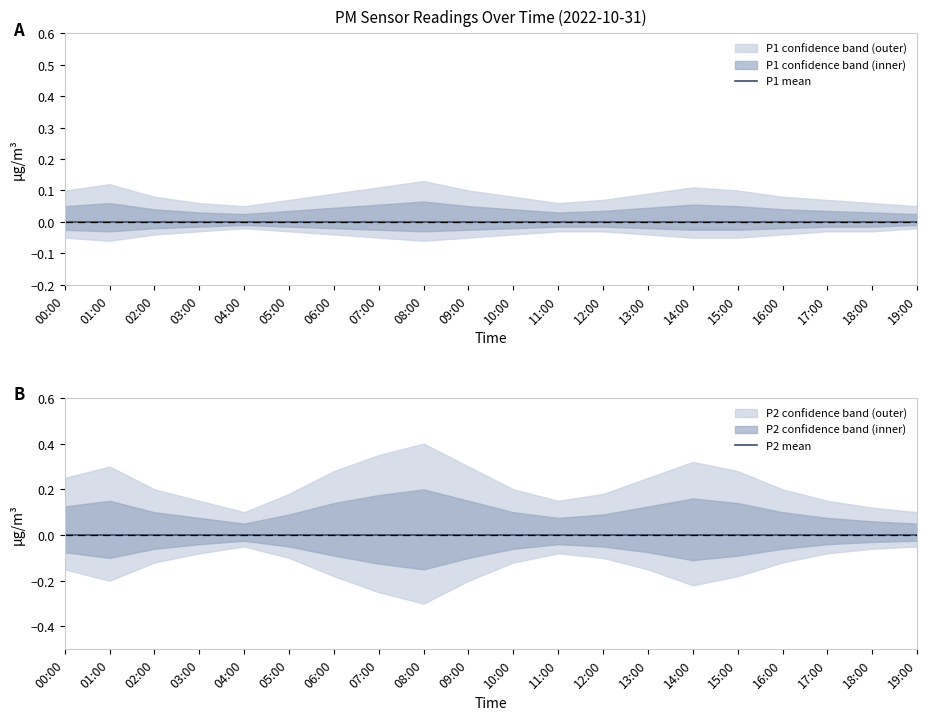

What is the minimum value shown in the chart?

-0.3